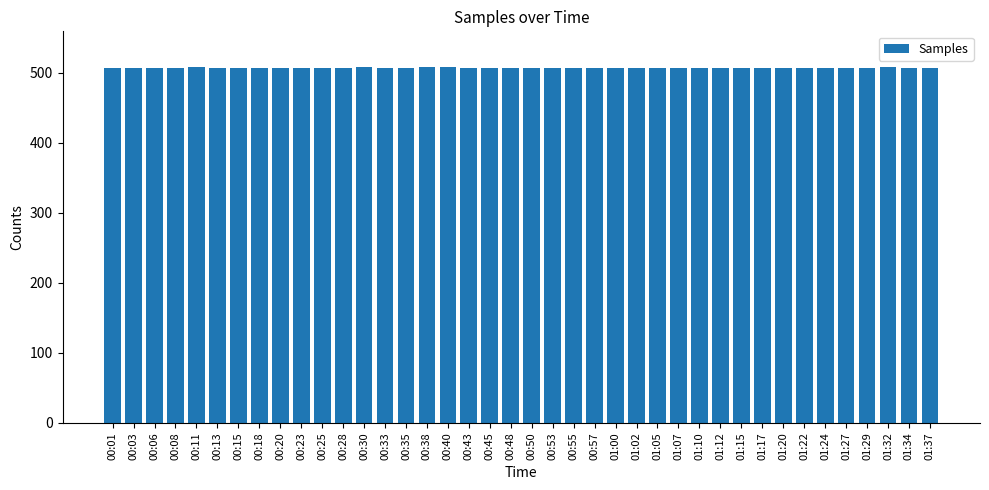

What is the smallest value displayed?

506.0